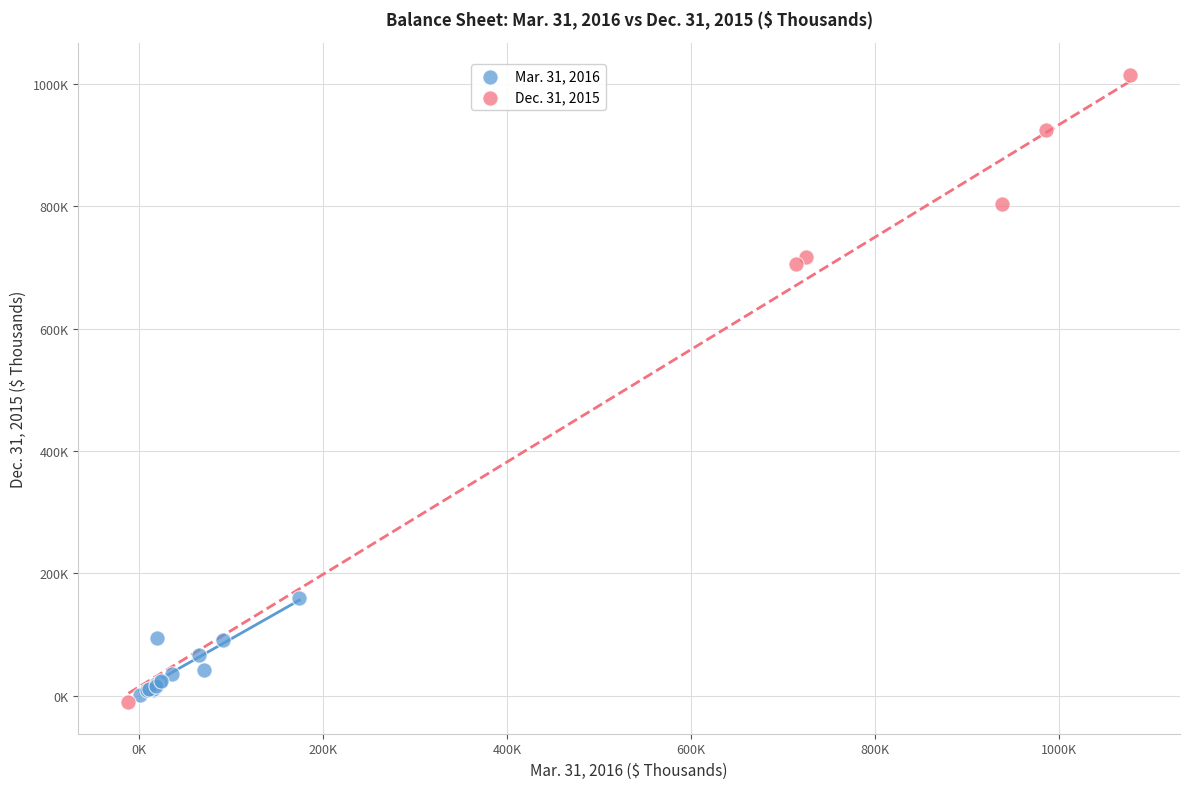

Which series contains the lowest Y value?

Dec. 31, 2015